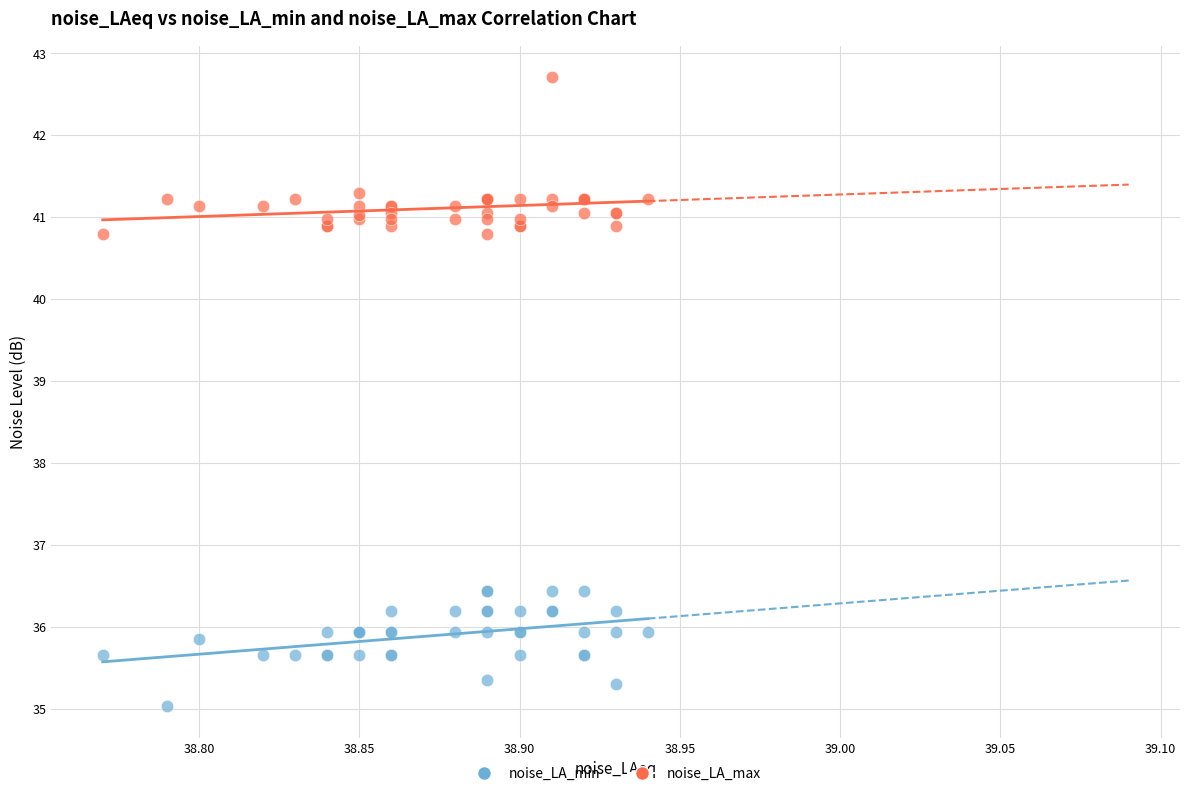

What are all the series names shown in the legend?

noise_LA_min, noise_LA_max